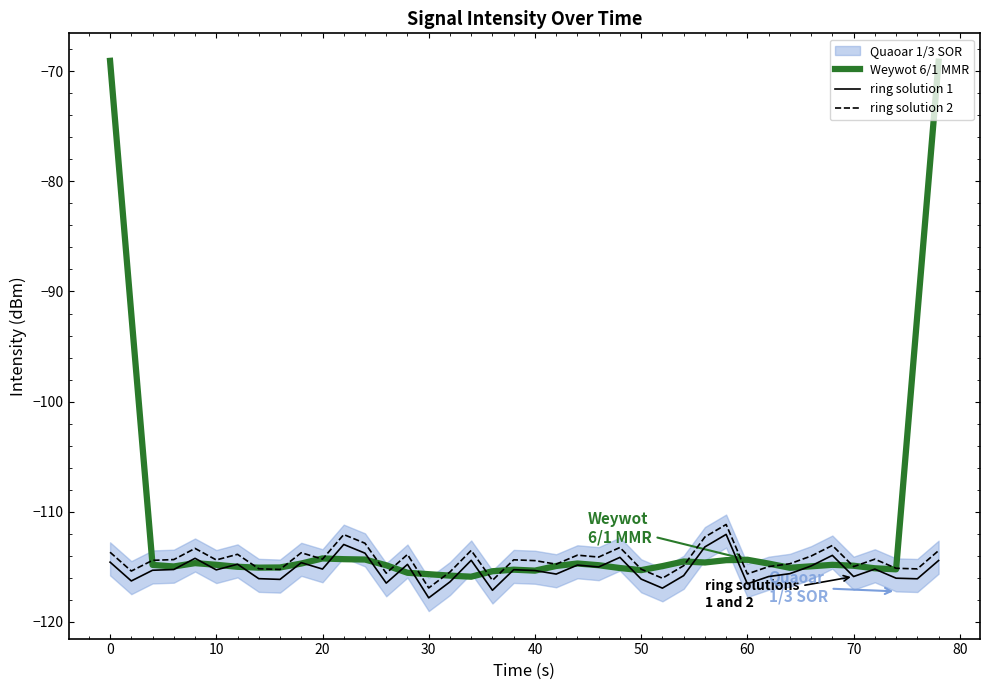

True or false: ring solution 2 and ring solution 1 cross at least once.

False